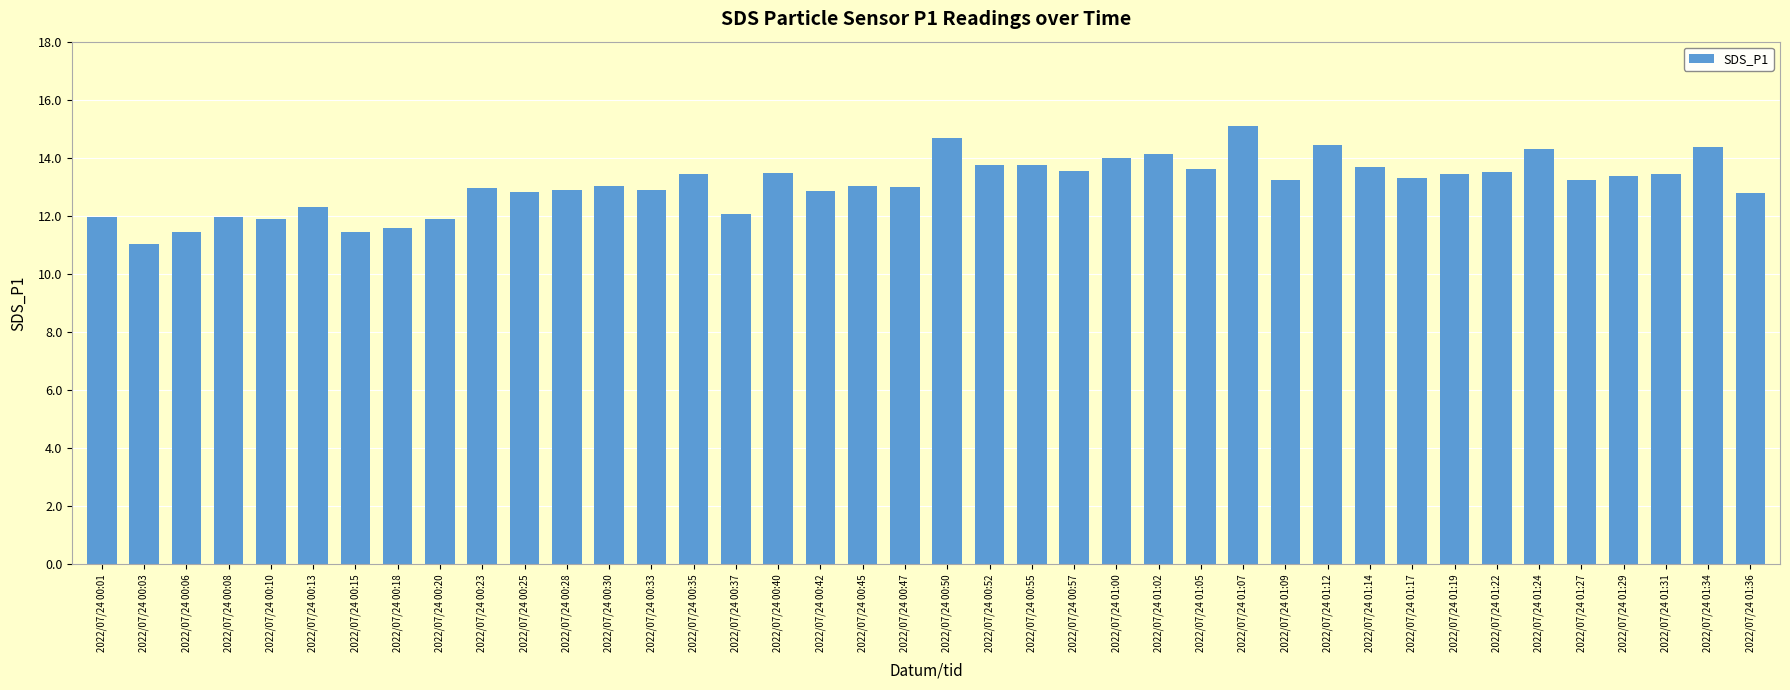

What is the label of the 39th bar from the left?

2022/07/24 01:34